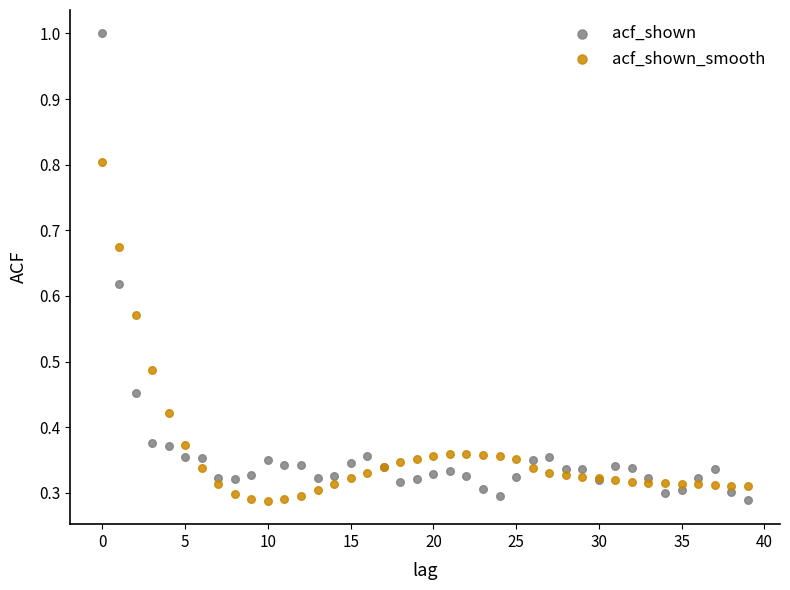

Which series contains the highest Y value?

acf_shown